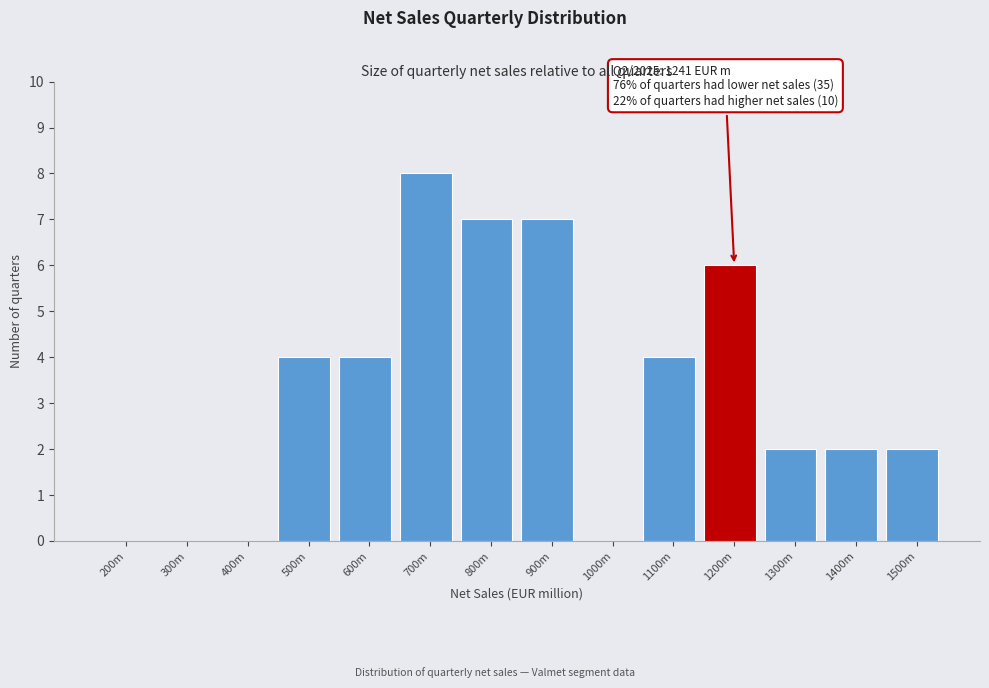

Reading right to left, extract all data points from this chart.

1500m=2	1400m=2	1300m=2	1200m=6	1100m=4	1000m=0	900m=7	800m=7	700m=8	600m=4	500m=4	400m=0	300m=0	200m=0